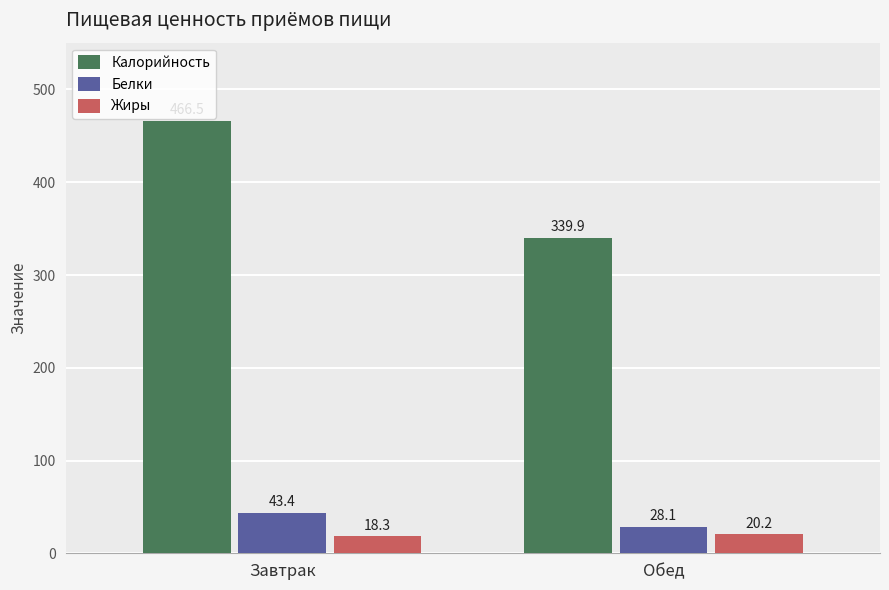

What is the sum of all Калорийность values?

806.4